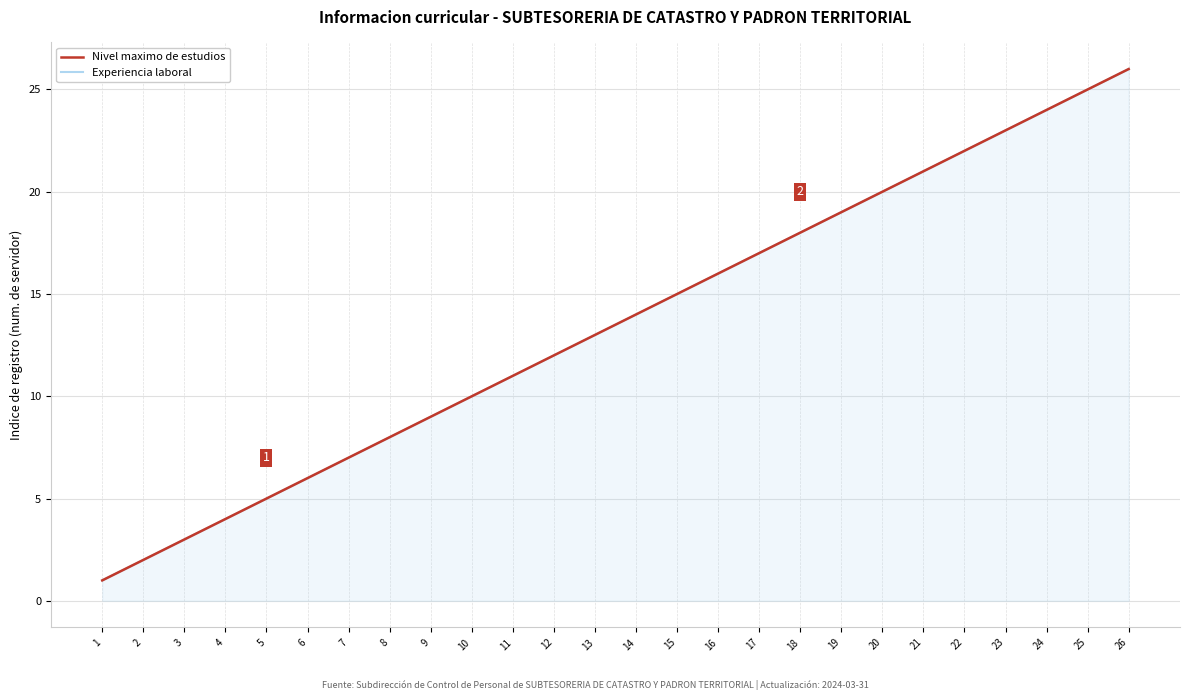

Read the Nivel maximo de estudios value at 5.

5